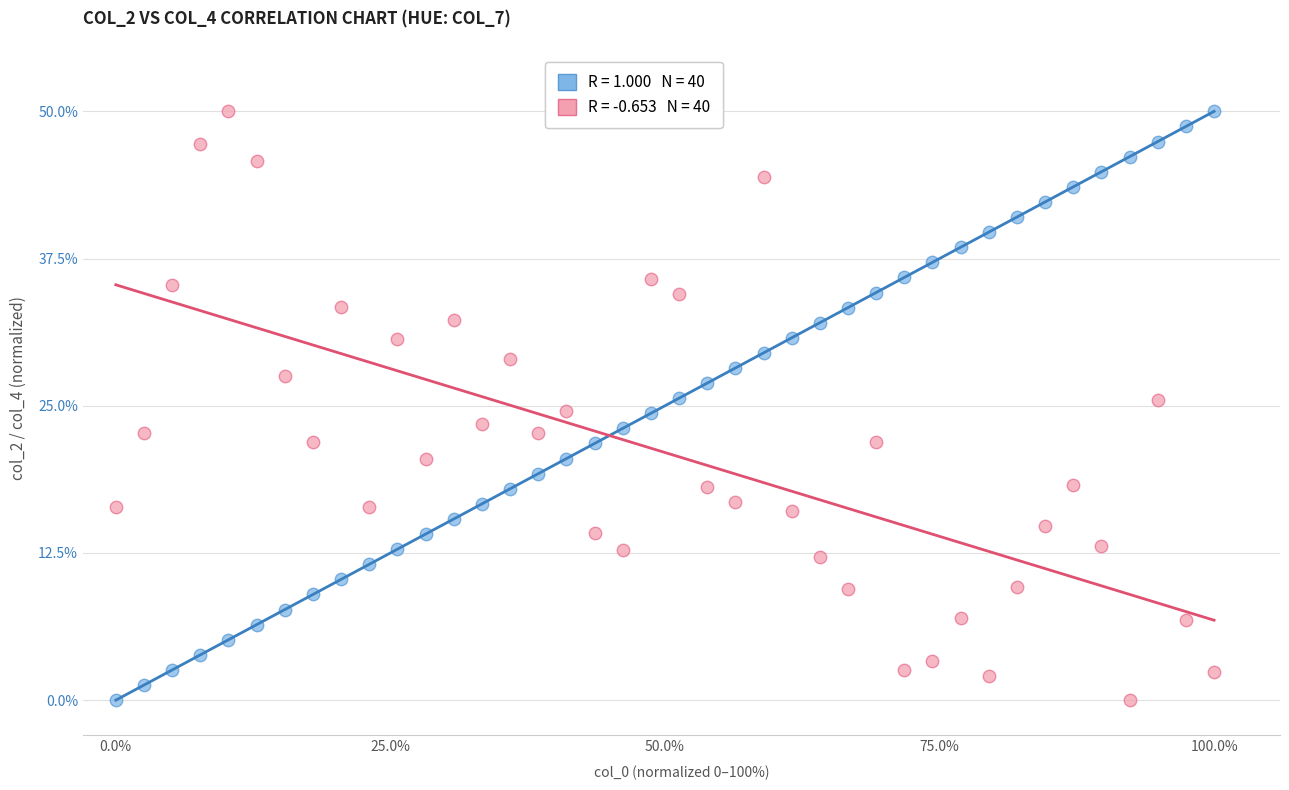

Across all data points, what is the range of Y values (max minus min)?

50.0